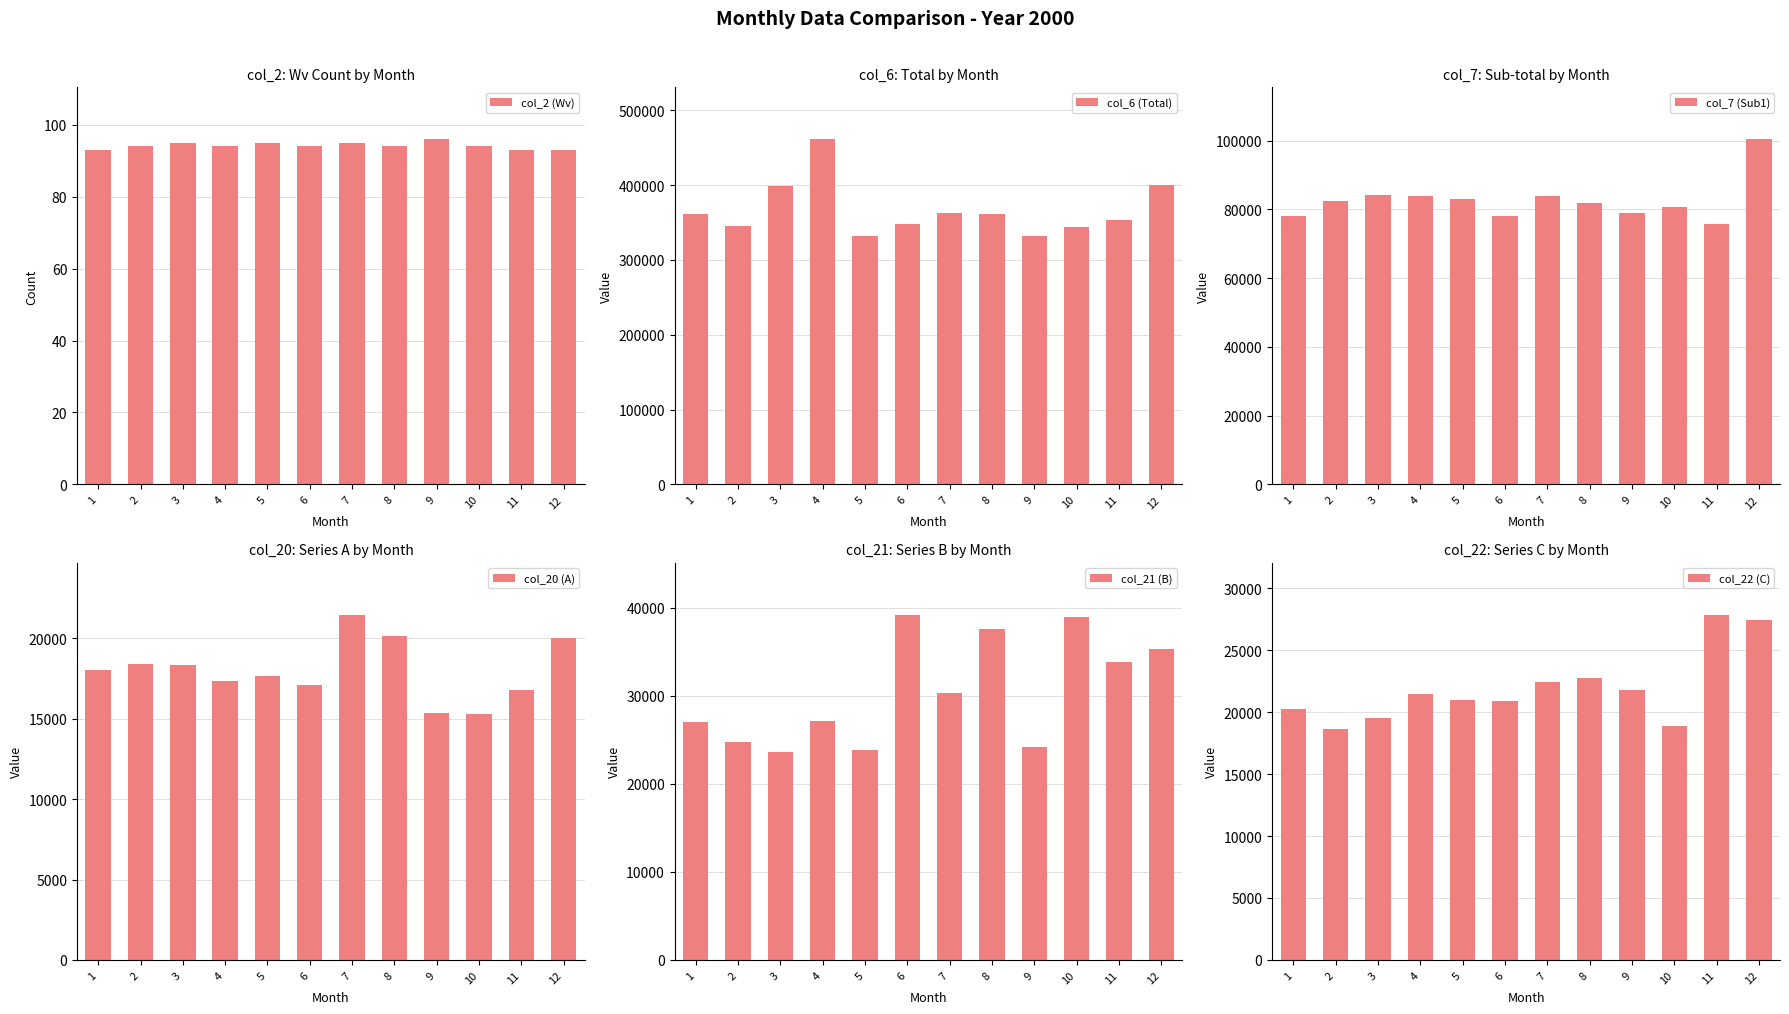

The col_20 (A) series shows 15375 at 9. True or false?

True